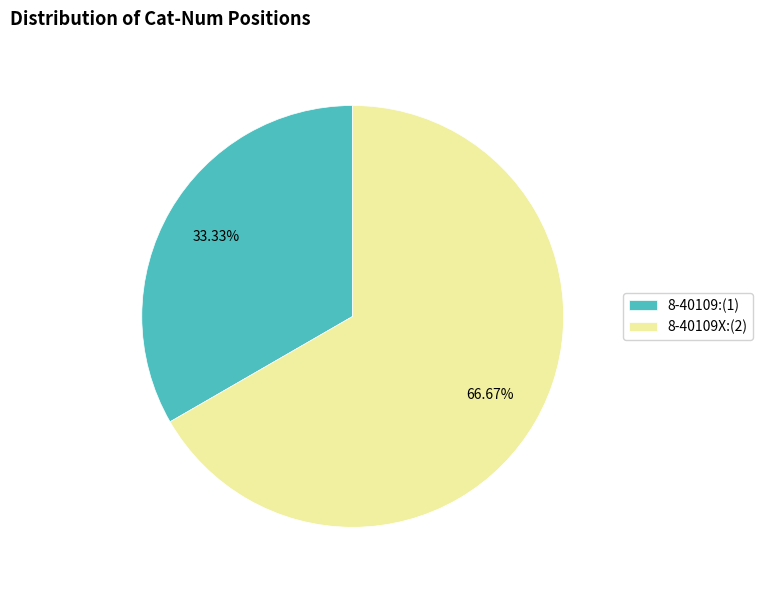

Count the number of slices in the pie.

2